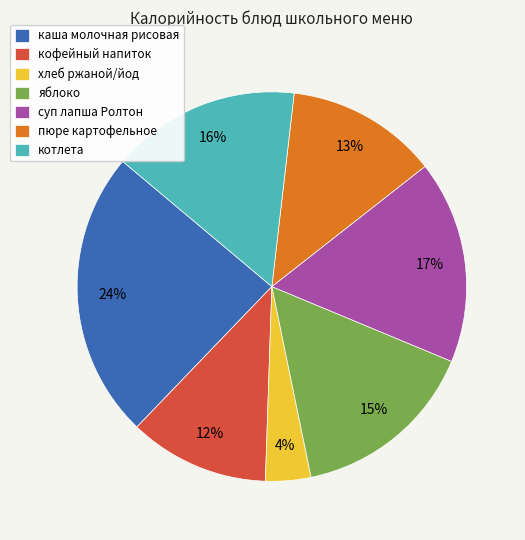

Is there any slice that represents more than half of the pie?

No